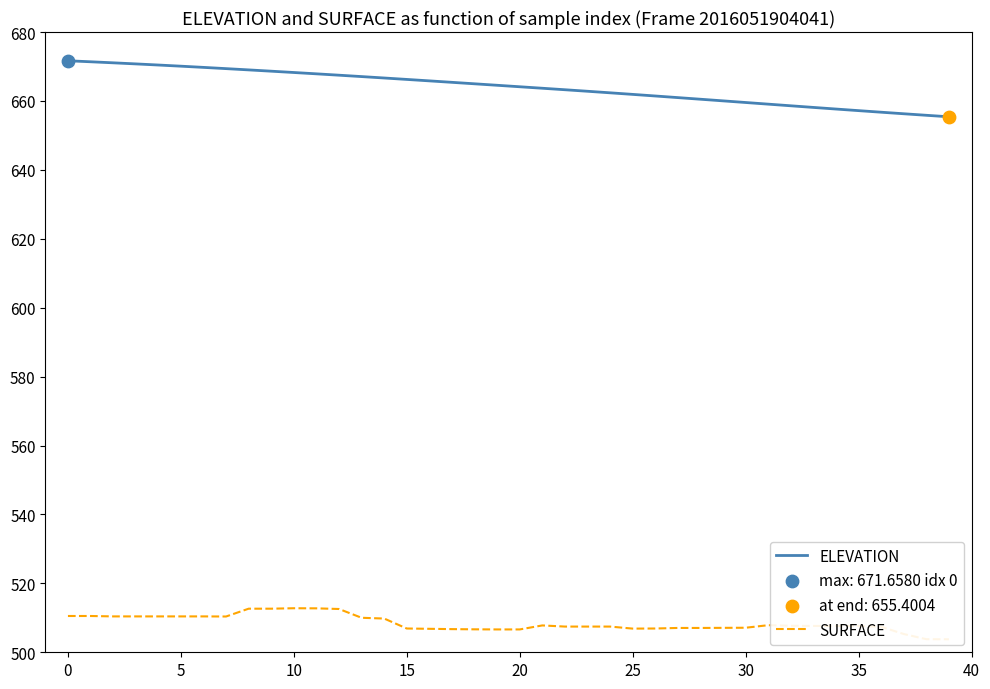

Which series has the largest Y range (max minus min)?

ELEVATION